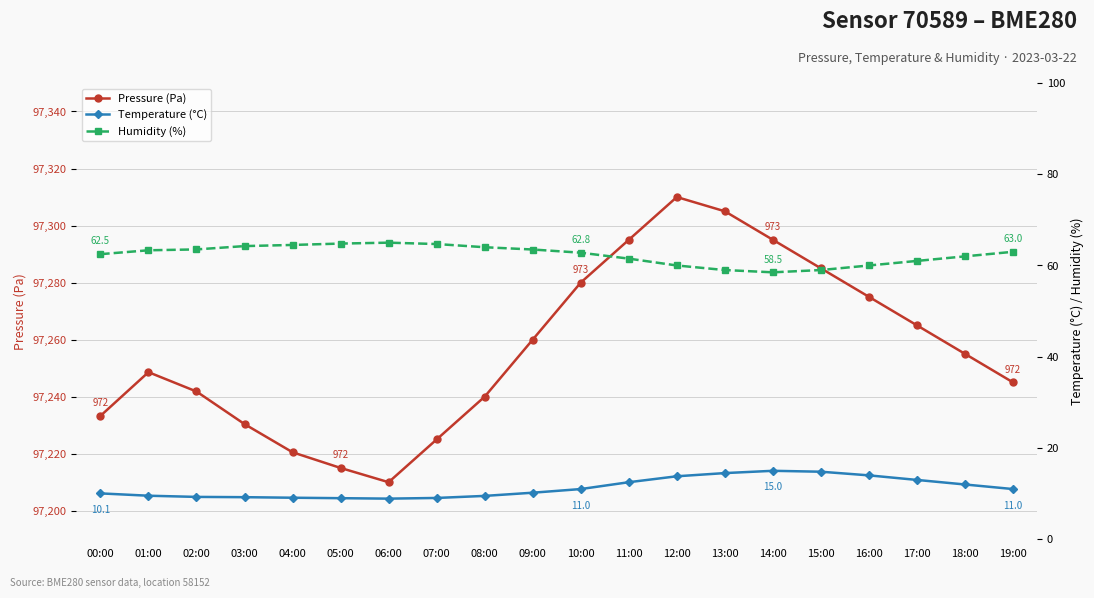

True or false: Temperature (°C) has a value of 12.5 at 11:00.

True